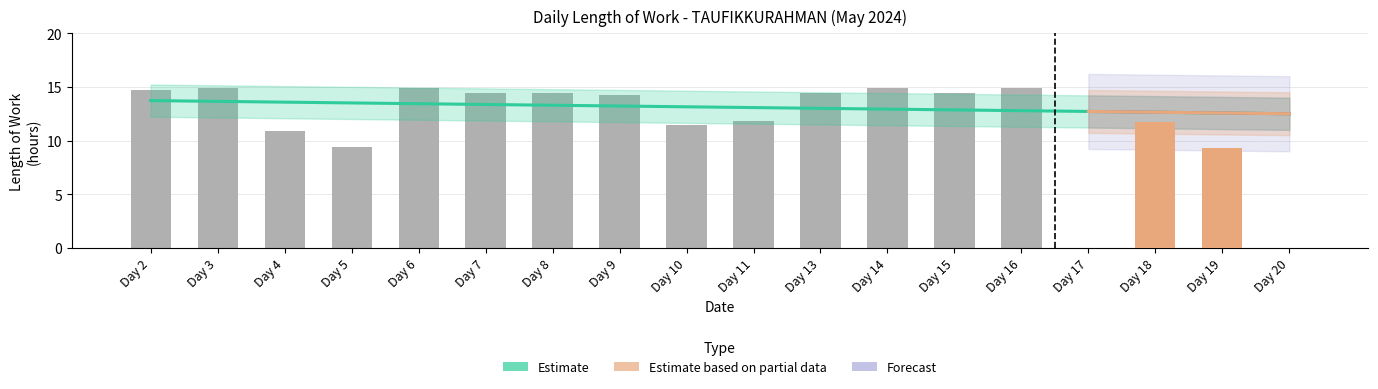

Count the number of values greater than 14.

10